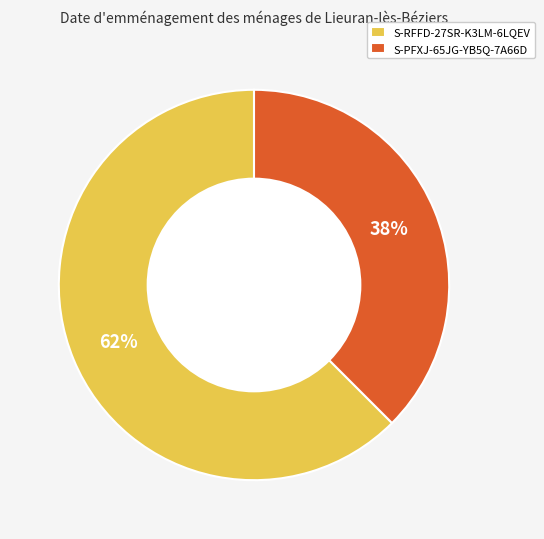

To the nearest percent, what is the combined percentage of S-RFFD-27SR-K3LM-6LQEV and S-PFXJ-65JG-YB5Q-7A66D?

100%